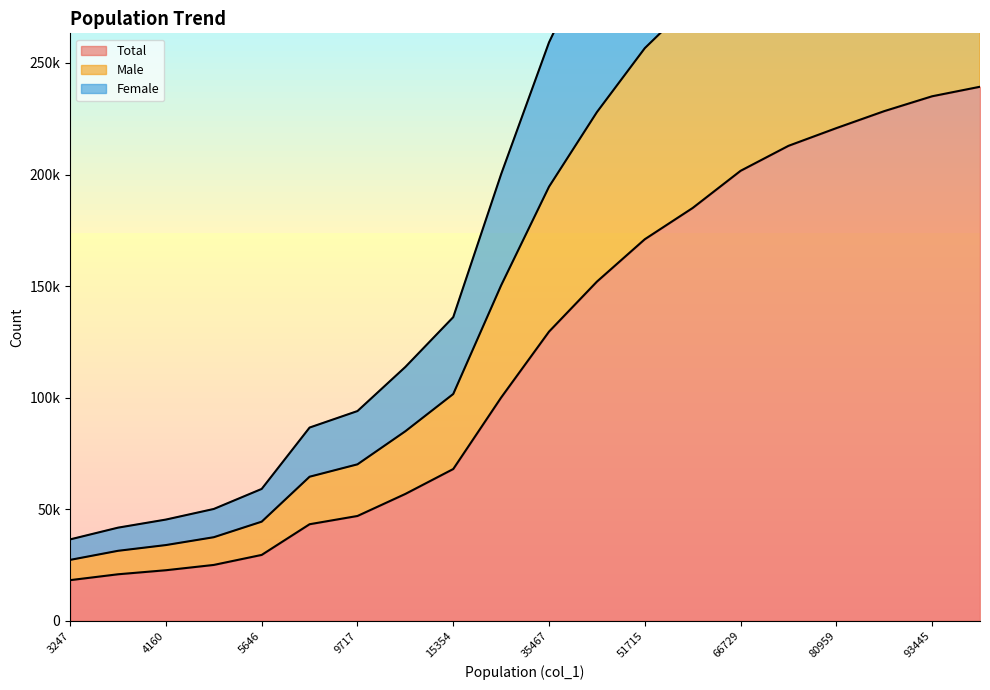

The Total series shows 68054 at 15354. True or false?

True